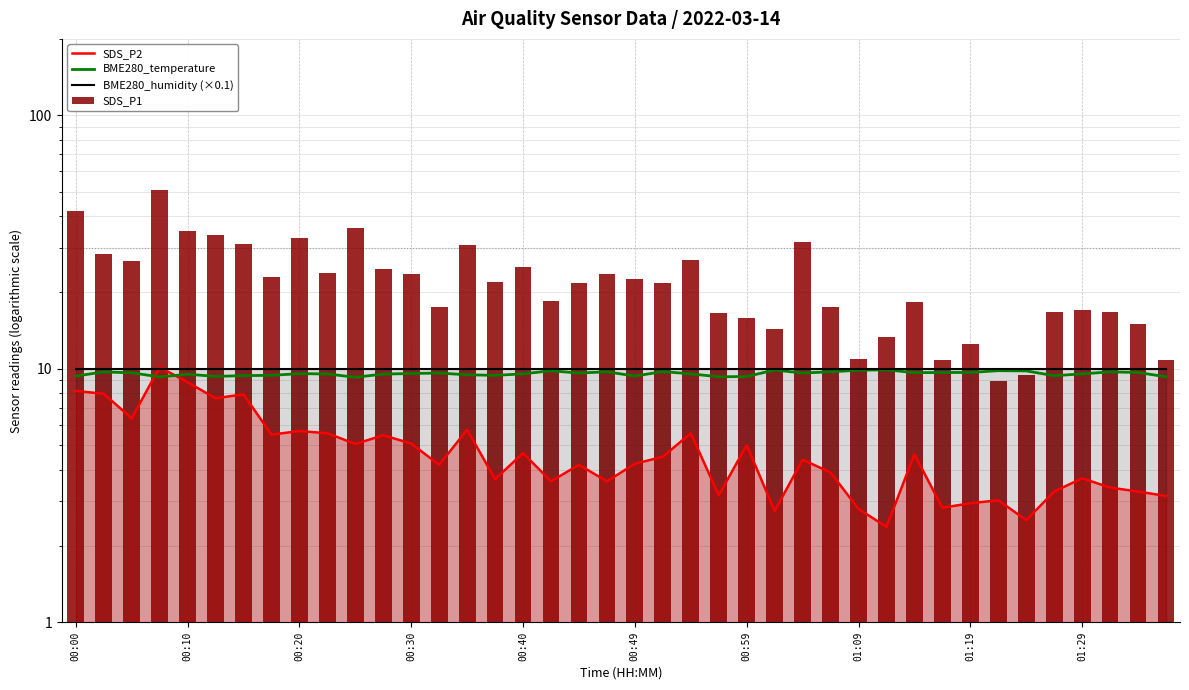

Which series changed the most between 19 and 22?

SDS_P1